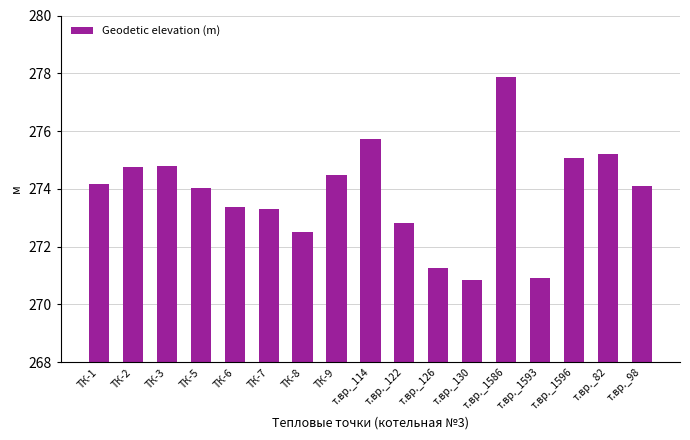

True or false: the data shows 442.4 at т.вр._1593.

False